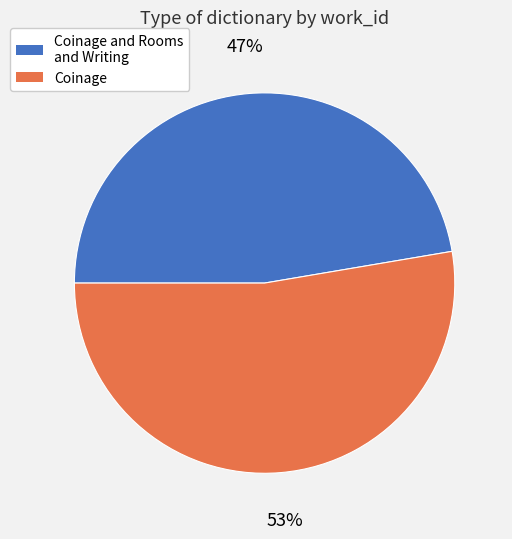

To the nearest percent, what percentage of the pie is Coinage?

53%